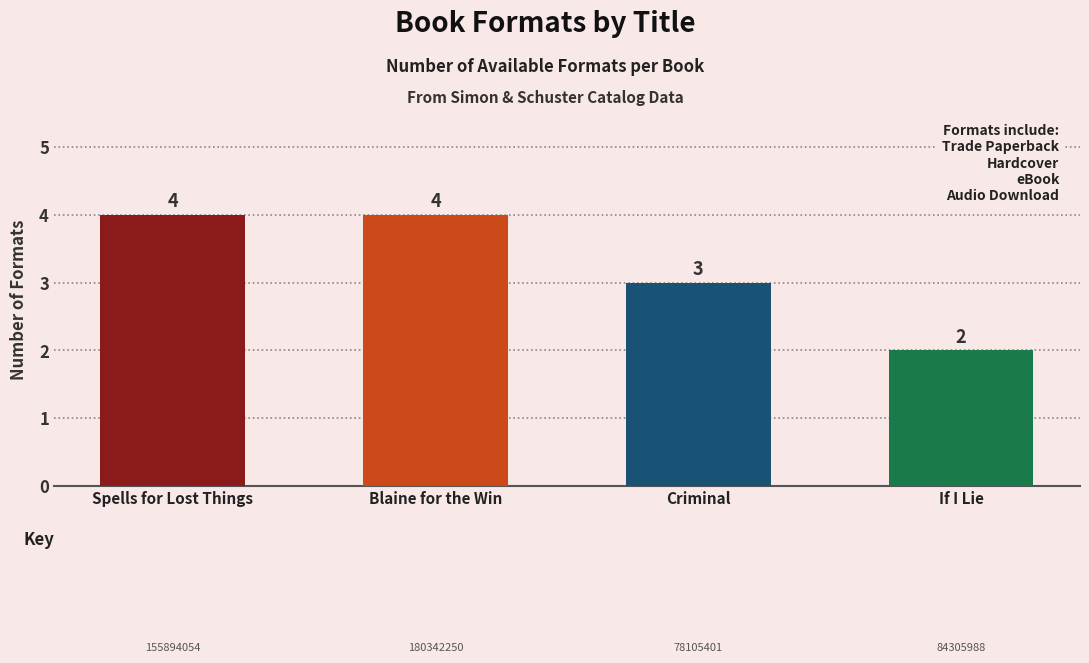

What is the greatest value displayed?

4